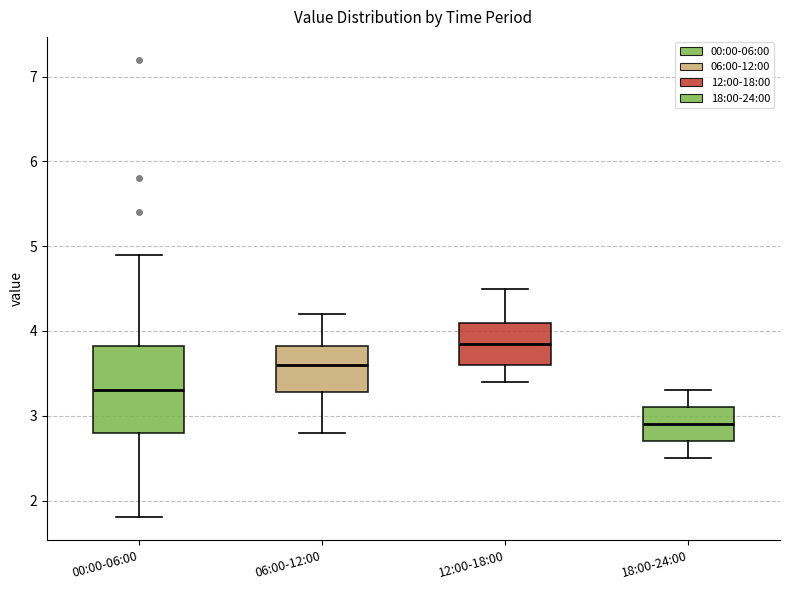

Reading left to right, transcribe this box plot: for each box, give where its median line is, the range the box spans, and where its two whiskers end, as read against the y-axis. The values are not printed on the chart, so give them approximately, as read against the axis.

00:00-06:00: median 3.3, box 2.8 to 3.8, whiskers 1.8 to 4.9
06:00-12:00: median 3.6, box 3.3 to 3.8, whiskers 2.8 to 4.2
12:00-18:00: median 3.9, box 3.6 to 4.1, whiskers 3.4 to 4.5
18:00-24:00: median 2.9, box 2.7 to 3.1, whiskers 2.5 to 3.3